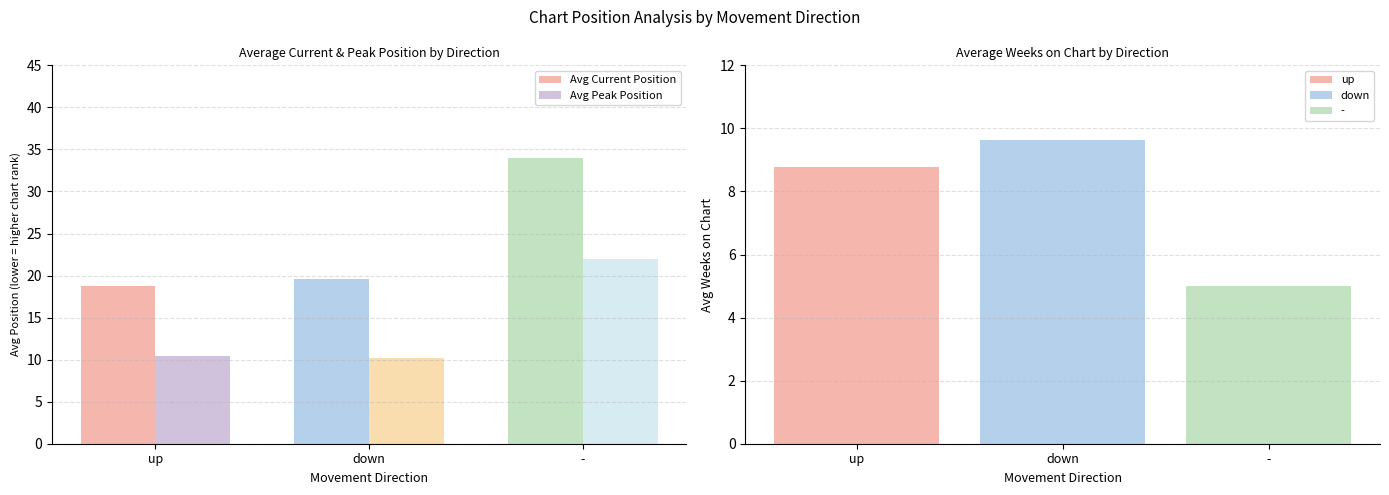

What position from the right is up?

3